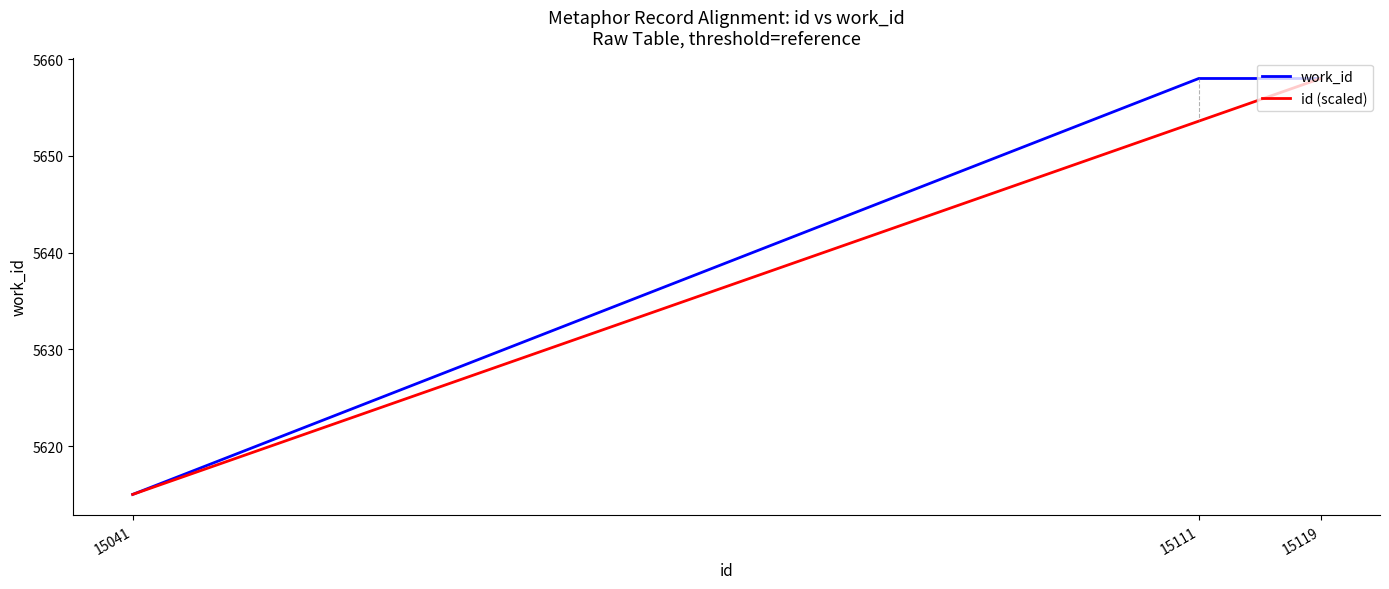

List the series in order of their overall mean, lowest first.

id (scaled), work_id